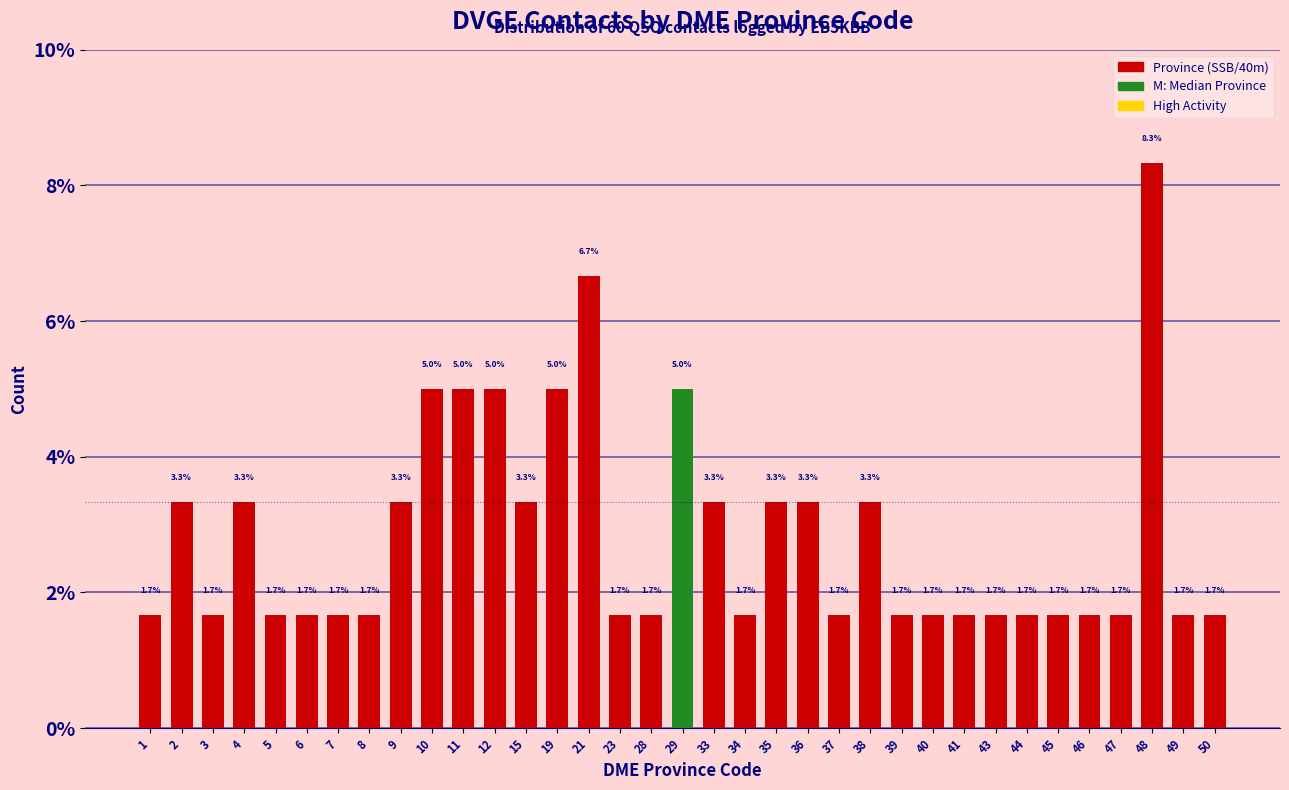

Reading left to right, extract all data points from this chart.

1=1.7	2=3.3	3=1.7	4=3.3	5=1.7	6=1.7	7=1.7	8=1.7	9=3.3	10=5.0	11=5.0	12=5.0	15=3.3	19=5.0	21=6.7	23=1.7	28=1.7	29=5.0	33=3.3	34=1.7	35=3.3	36=3.3	37=1.7	38=3.3	39=1.7	40=1.7	41=1.7	43=1.7	44=1.7	45=1.7	46=1.7	47=1.7	48=8.3	49=1.7	50=1.7